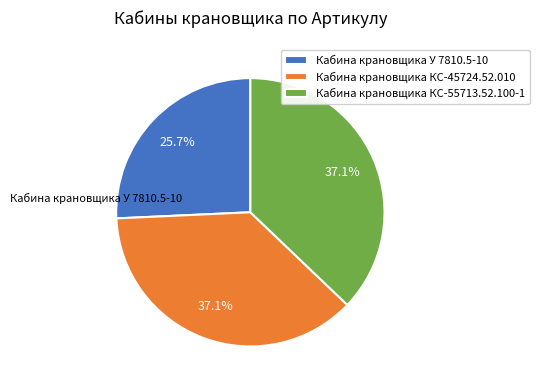

The Кабина крановщика У 7810.5-10 slice represents 26% of the pie. True or false?

True